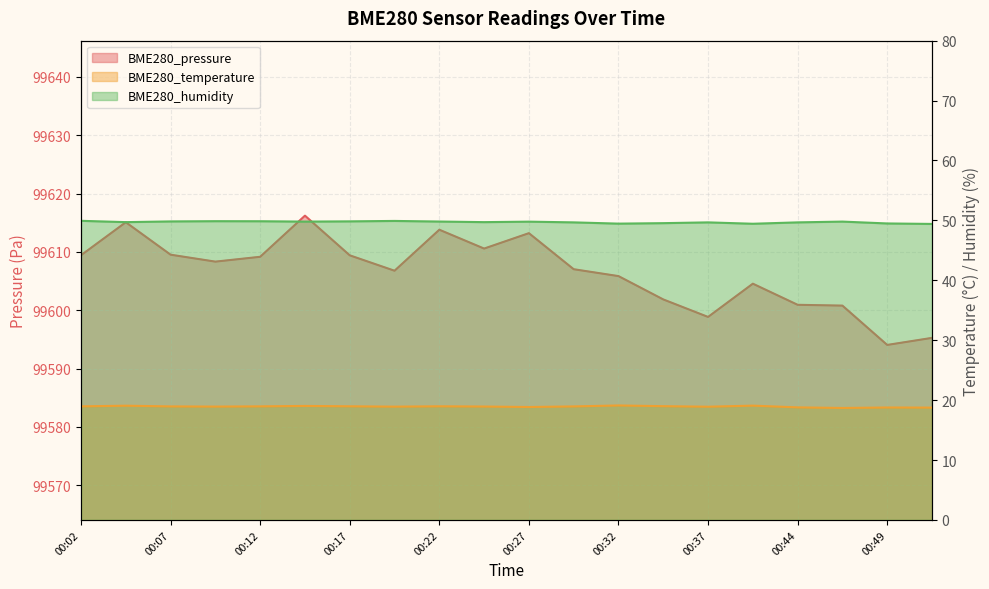

Where is the first local minimum for BME280_pressure?

00:09